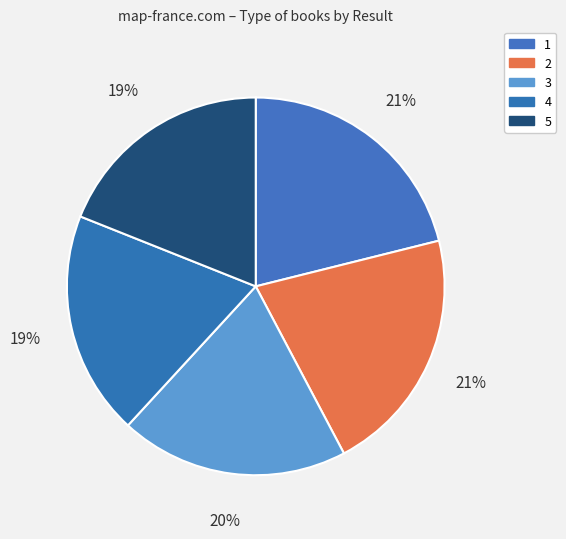

Is 2 the majority of the pie?

No